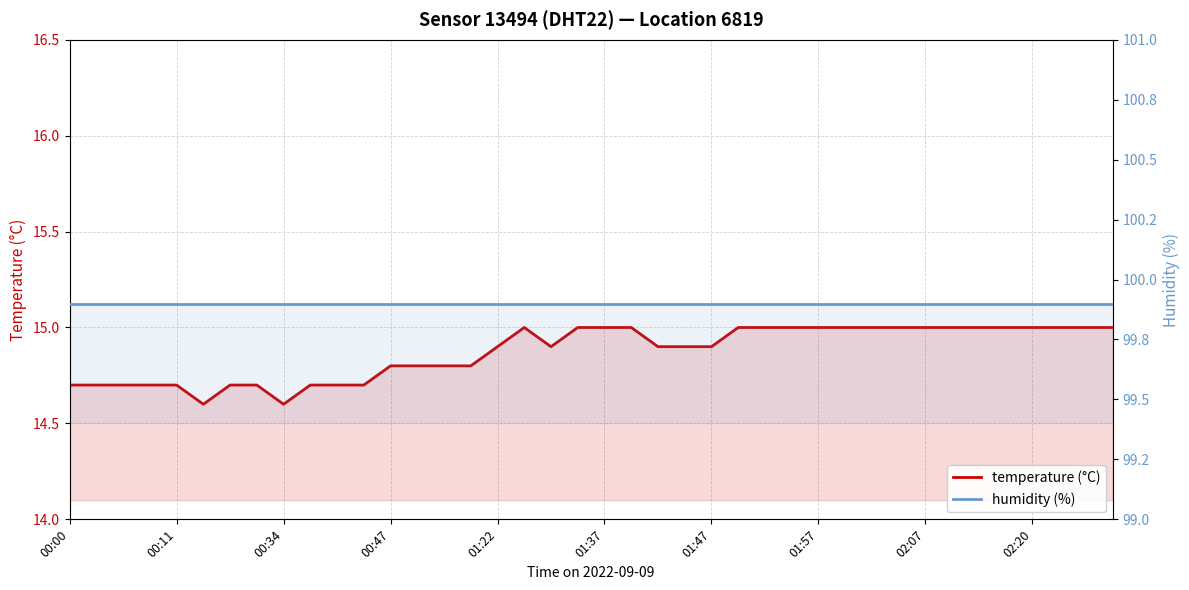

What is the difference between the highest and lowest values at 15?

85.1